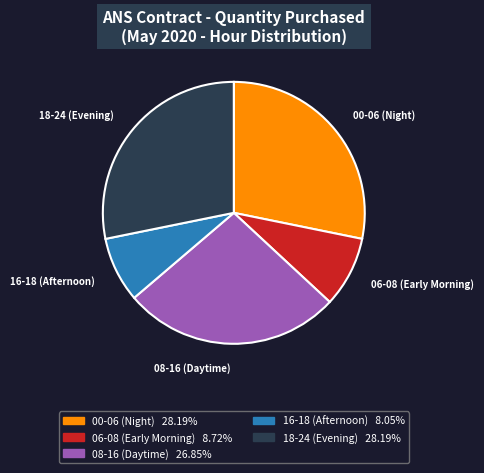

Is there any slice that represents more than half of the pie?

No